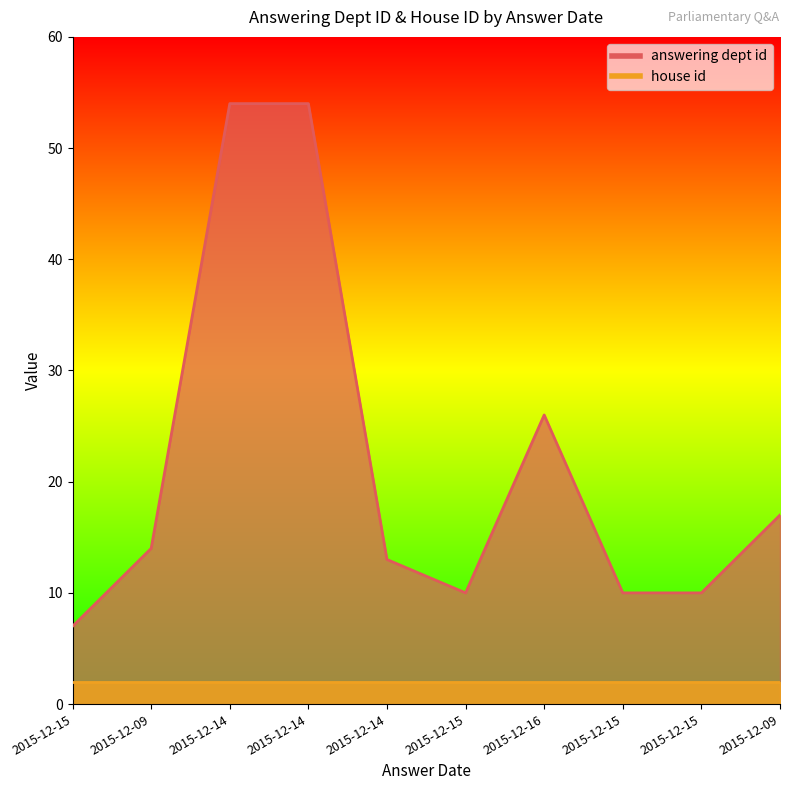

What is the sum of all values?

215